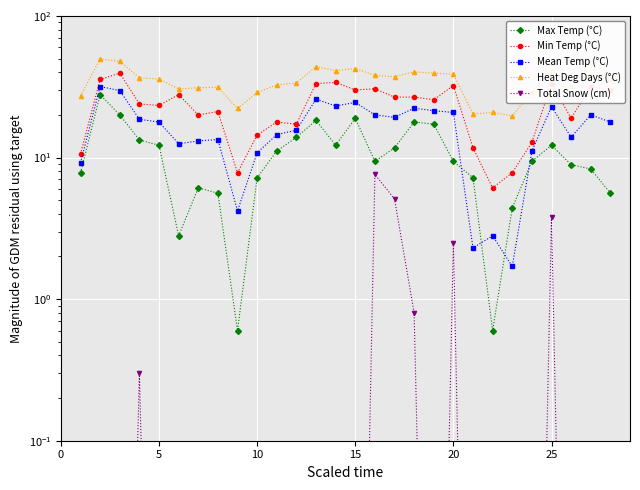

What is the value of the Min Temp (°C) point at the 15th from the left?

30.0